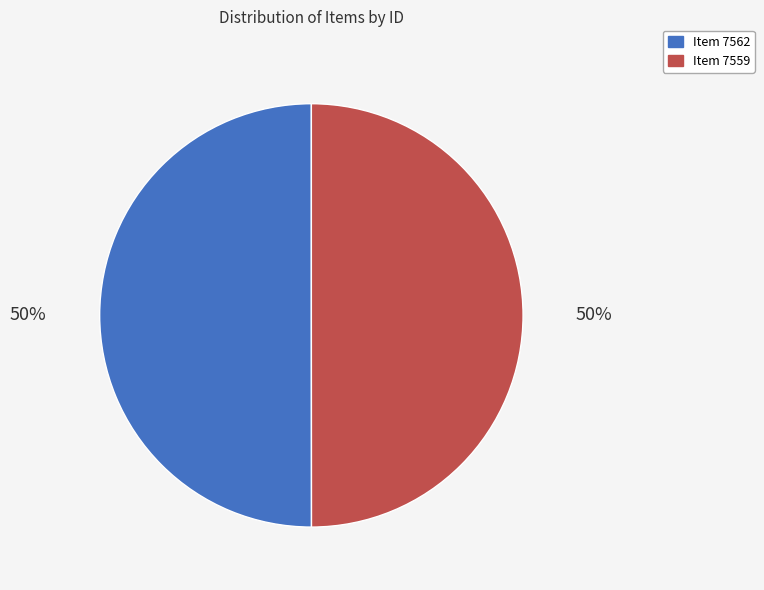

Count the number of slices in the pie.

2